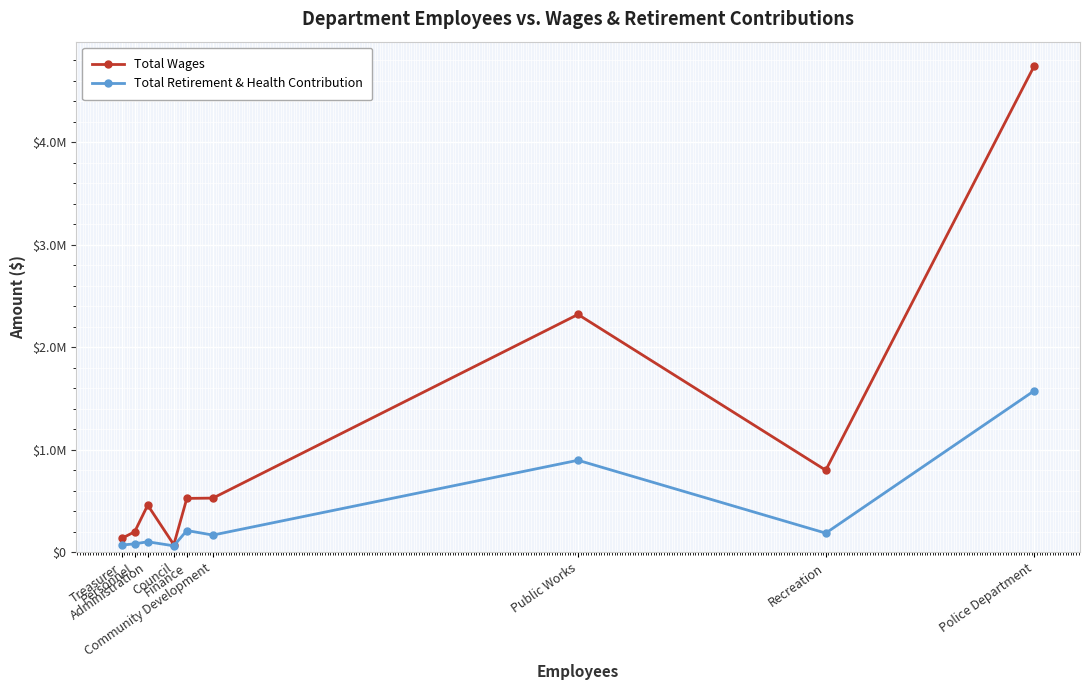

What are all the series names shown in the legend?

Total Wages, Total Retirement & Health Contribution